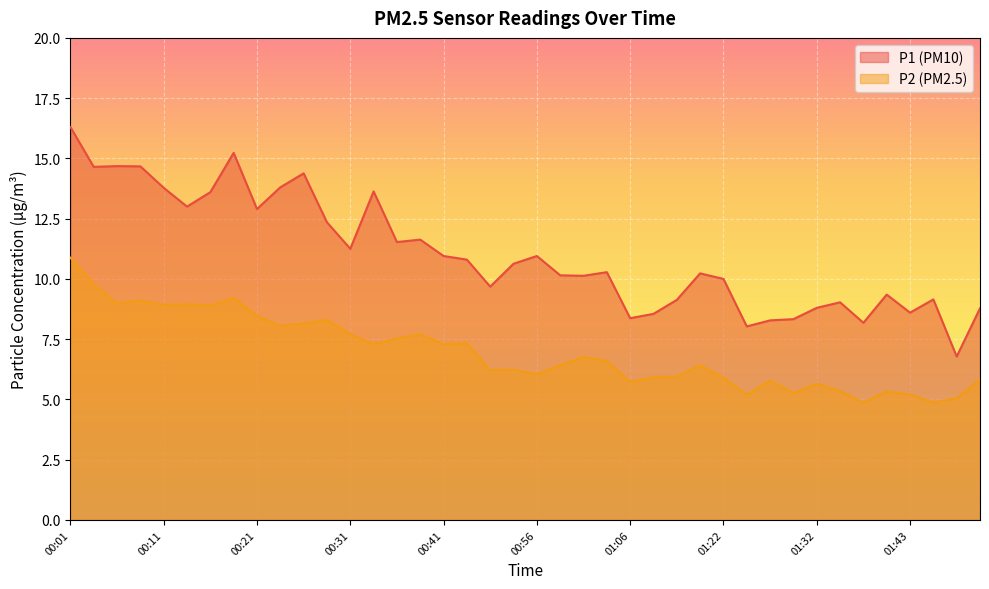

What position from the right is 01:03?

17